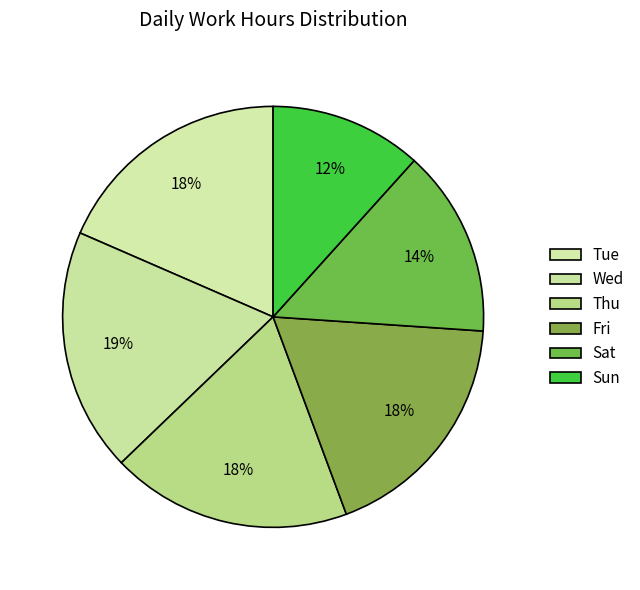

To the nearest percent, what is the combined percentage of Fri and Thu?

37%